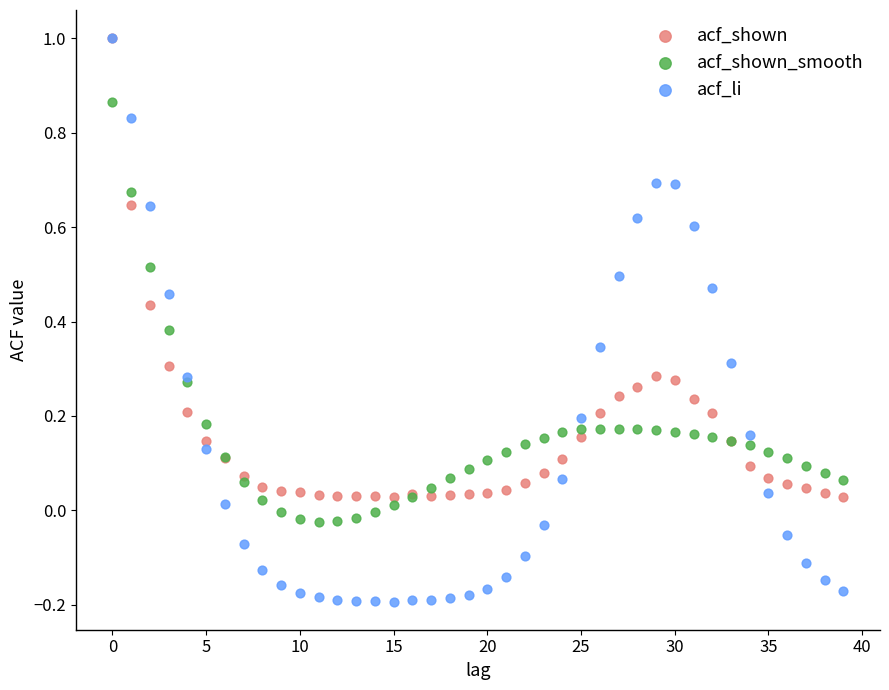

What are all the series names shown in the legend?

acf_shown, acf_shown_smooth, acf_li